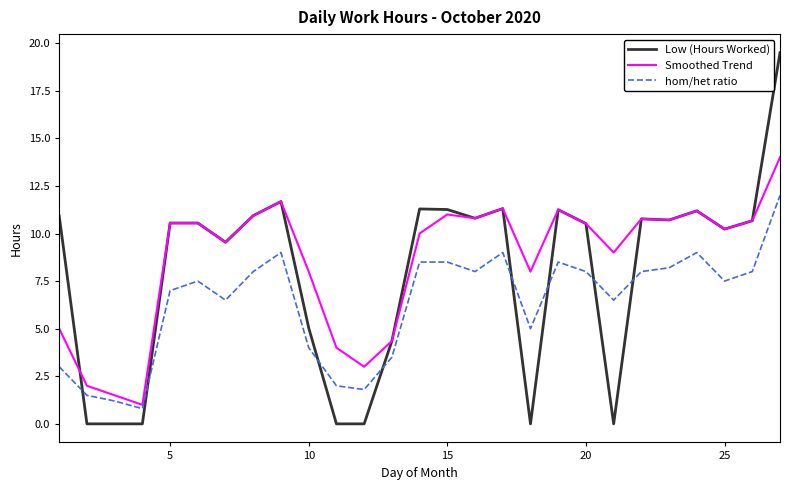

Which series has the widest spread of values?

Low (Hours Worked)